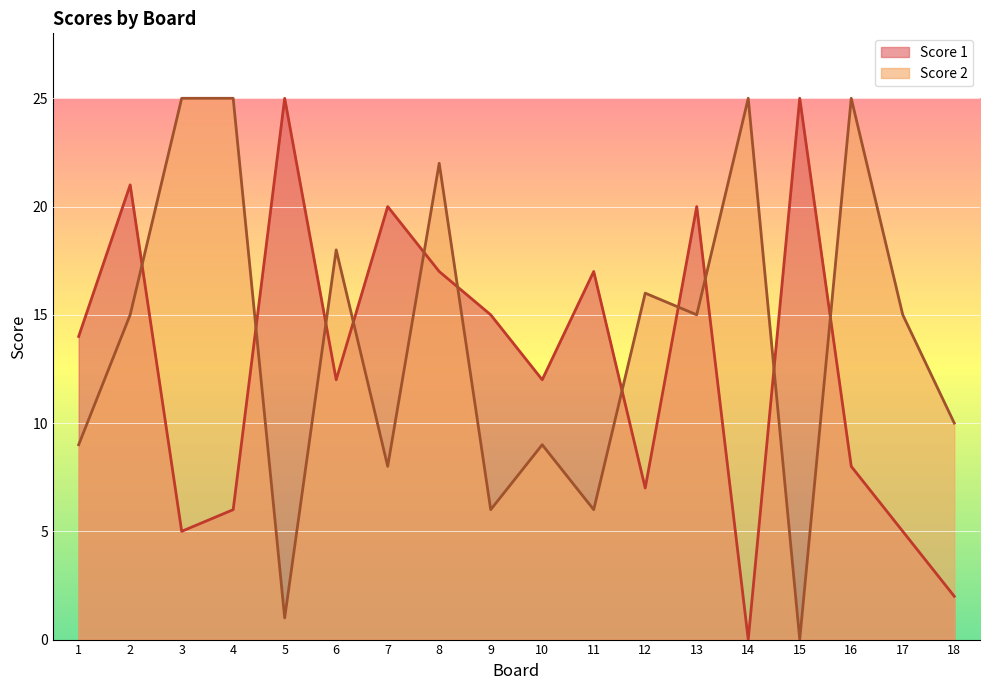

Which series has the largest range (max minus min)?

Score 1